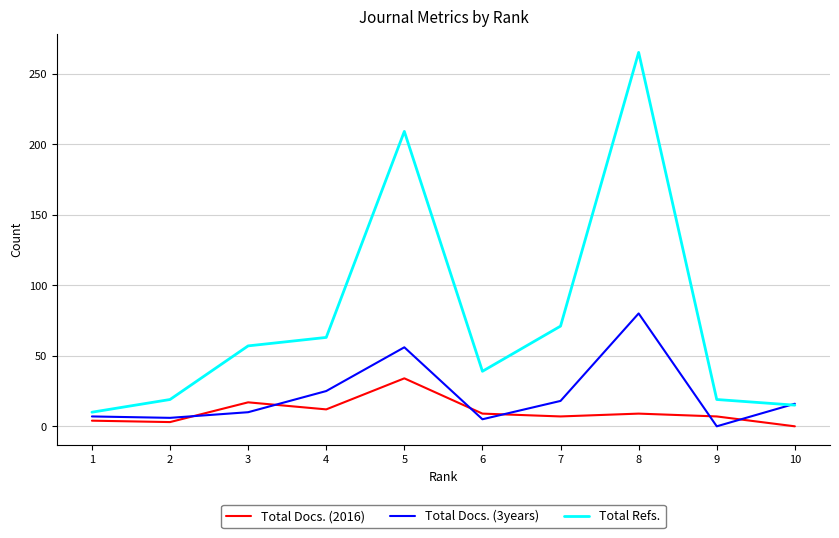

Which series changed the most between 8 and 9?

Total Refs.